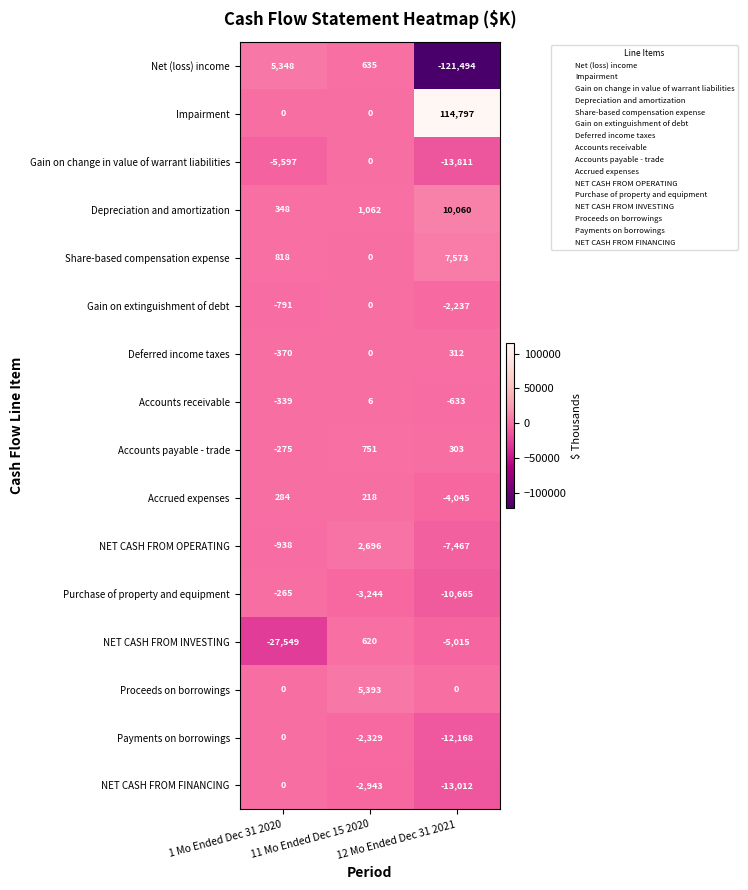

At which category is the sum across all series the highest?

11 Mo Ended Dec 15 2020